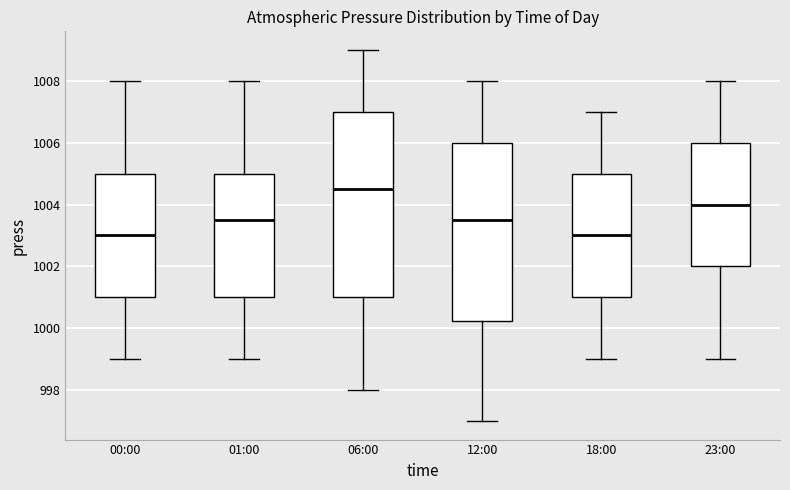

Reading left to right, transcribe this box plot: for each box, give where its median line is, the range the box spans, and where its two whiskers end, as read against the y-axis. The values are not printed on the chart, so give them approximately, as read against the axis.

00:00: median 1003.0, box 1001.0 to 1005.0, whiskers 999.0 to 1008.0
01:00: median 1003.6, box 1001.0 to 1005.0, whiskers 999.0 to 1008.0
06:00: median 1004.6, box 1001.0 to 1007.0, whiskers 998.0 to 1009.0
12:00: median 1003.6, box 1000.2 to 1006.0, whiskers 997.0 to 1008.0
18:00: median 1003.0, box 1001.0 to 1005.0, whiskers 999.0 to 1007.0
23:00: median 1004.0, box 1002.0 to 1006.0, whiskers 999.0 to 1008.0